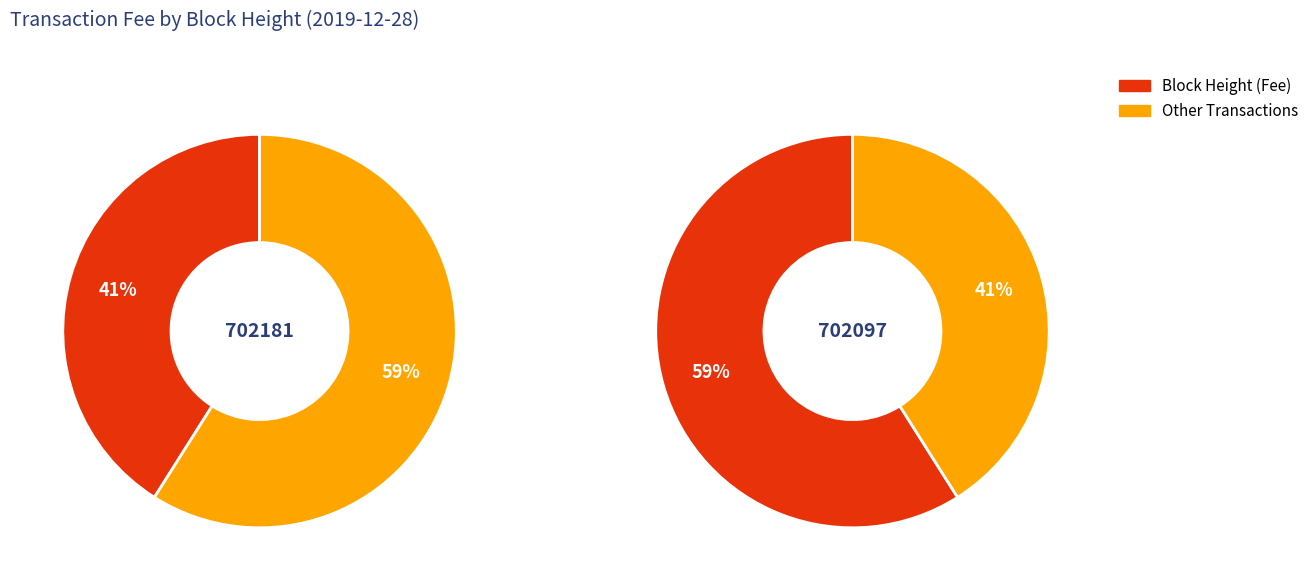

The 702181 slice represents 41% of the pie. True or false?

True